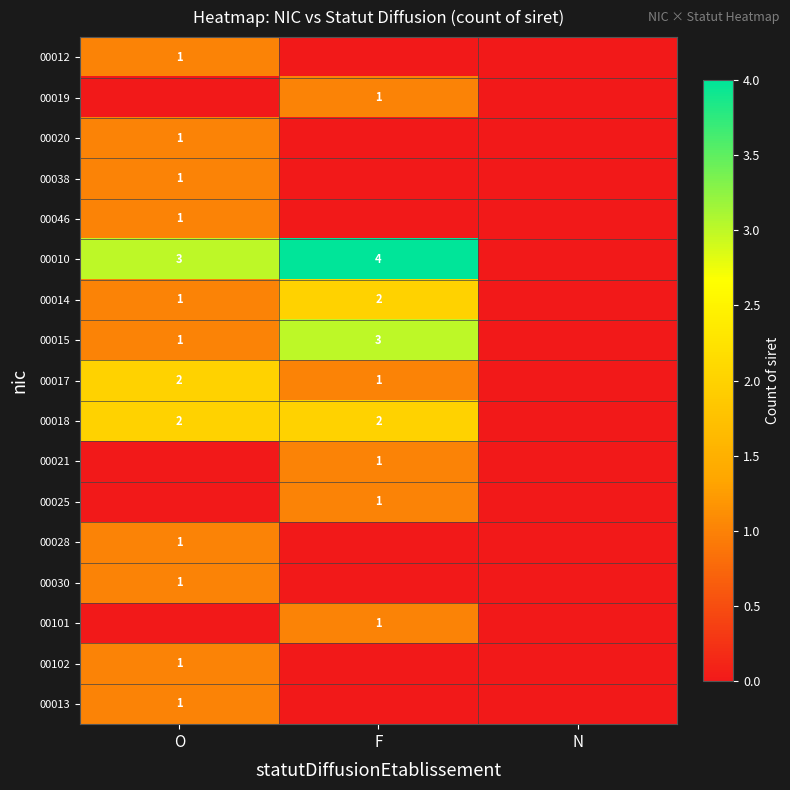

True or false: 00025 has a value of 0 at F.

False